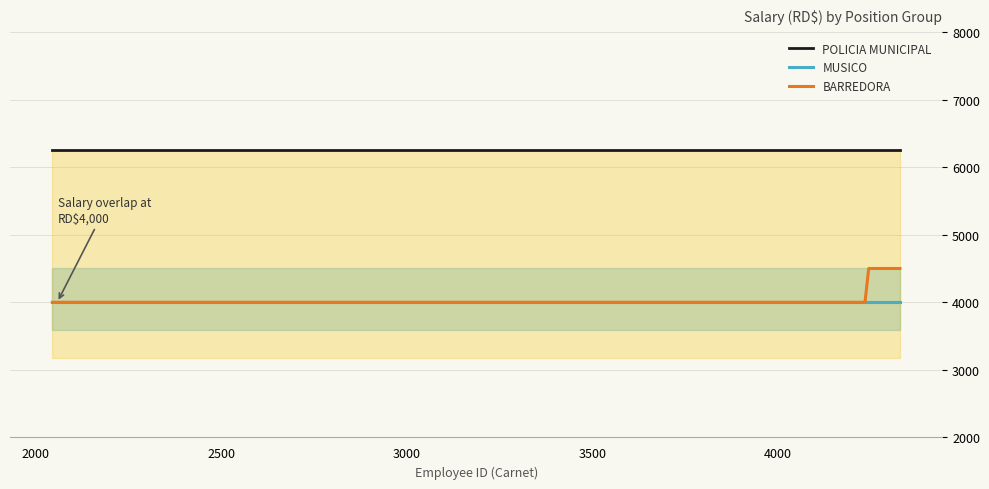

True or false: BARREDORA and MUSICO cross at least once.

False